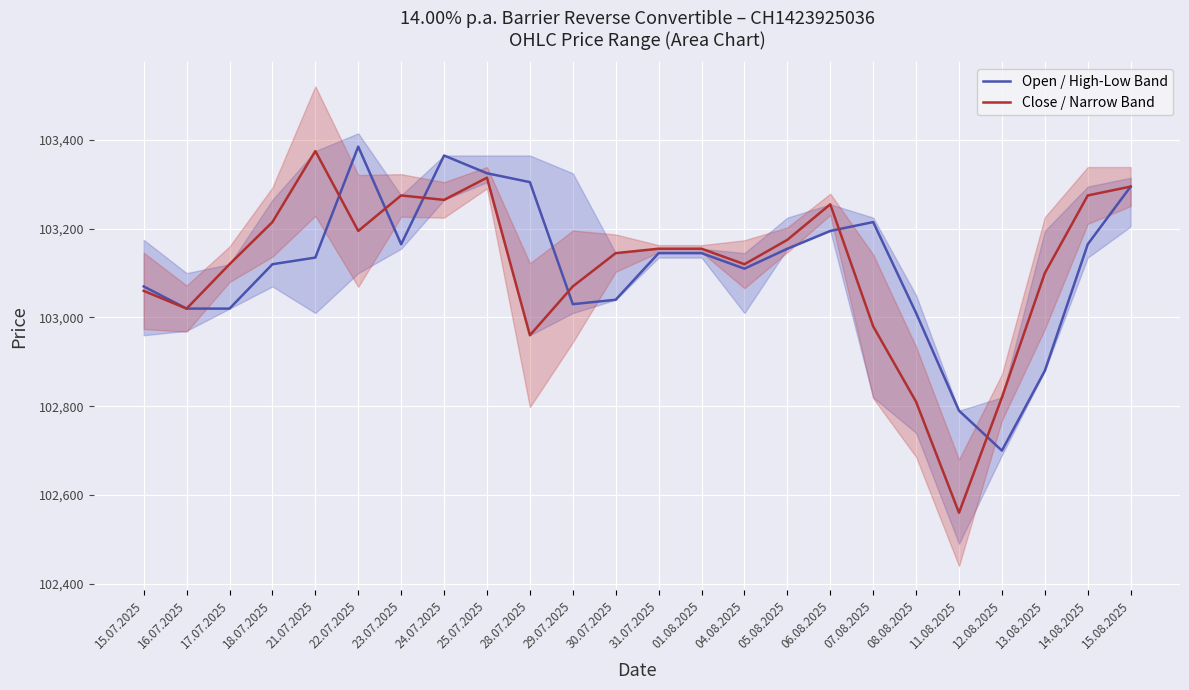

Is it true that Open / High-Low Band equals 50746 at 29.07.2025?

False